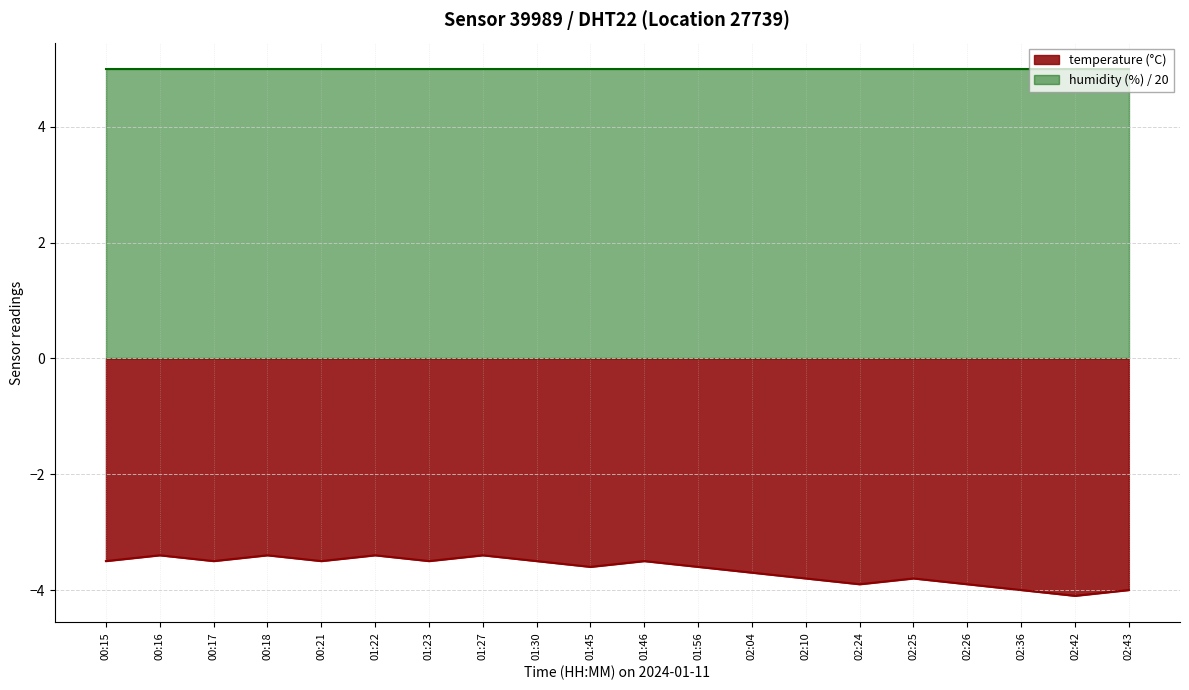

What is the value of the 2nd point from the left?

-3.4